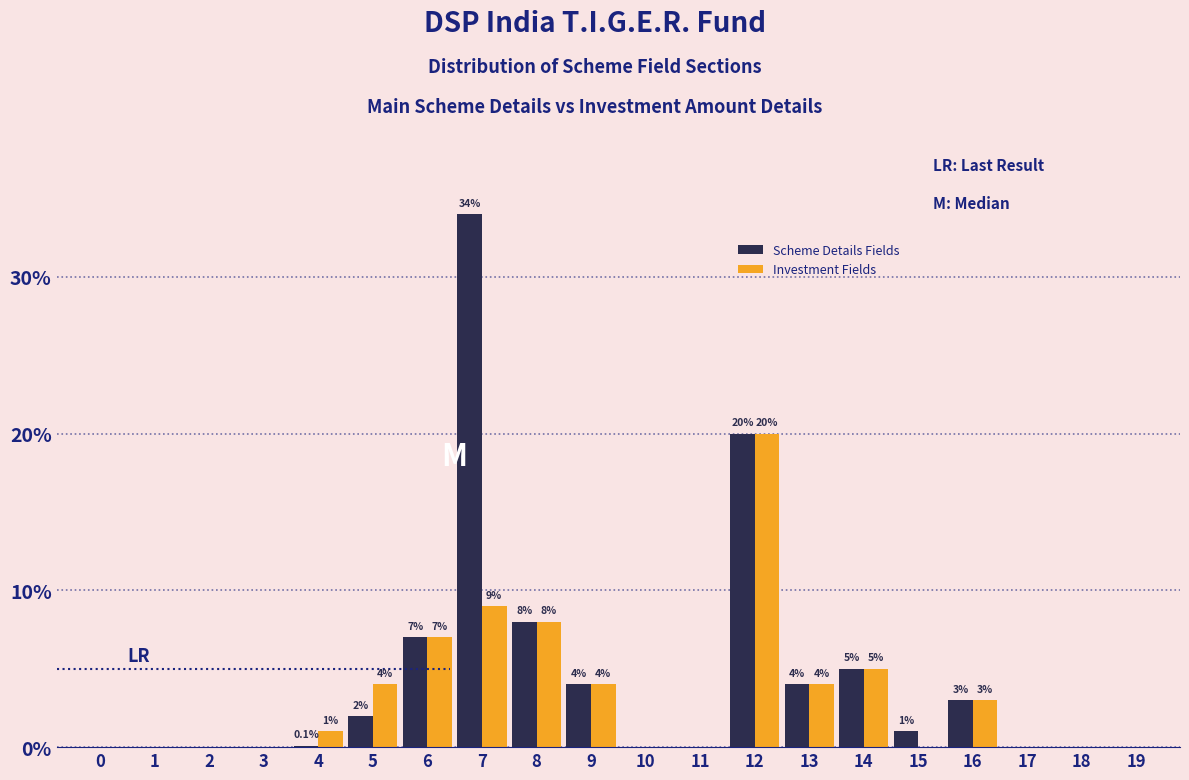

Reading left to right, extract all data points from this chart.

Scheme Details Fields: 0=0.0	1=0.0	2=0.0	3=0.0	4=0.1	5=2.0	6=7.0	7=34.0	8=8.0	9=4.0	10=0.0	11=0.0	12=20.0	13=4.0	14=5.0	15=1.0	16=3.0	17=0.0	18=0.0	19=0.0
Investment Fields: 0=0.0	1=0.0	2=0.0	3=0.0	4=1.0	5=4.0	6=7.0	7=9.0	8=8.0	9=4.0	10=0.0	11=0.0	12=20.0	13=4.0	14=5.0	15=0.0	16=3.0	17=0.0	18=0.0	19=0.0